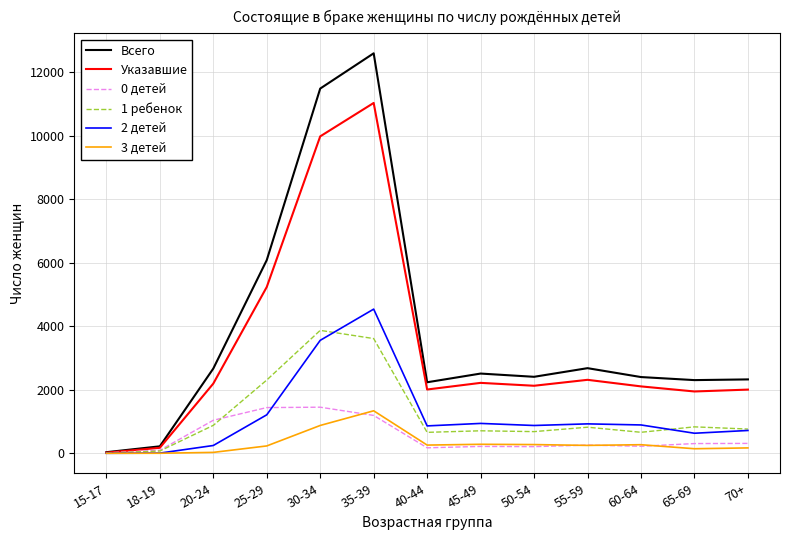

Which series has the widest spread of values?

Всего